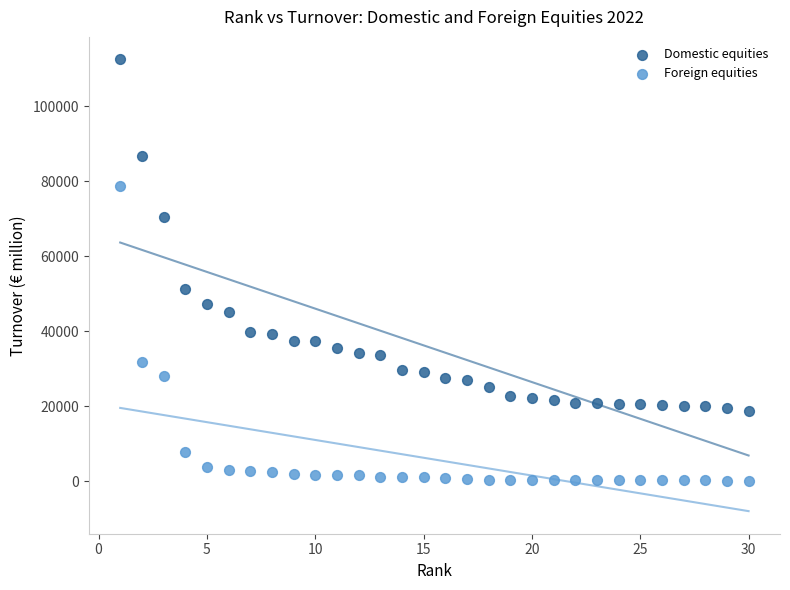

Which series reaches the minimum Y coordinate?

Foreign equities